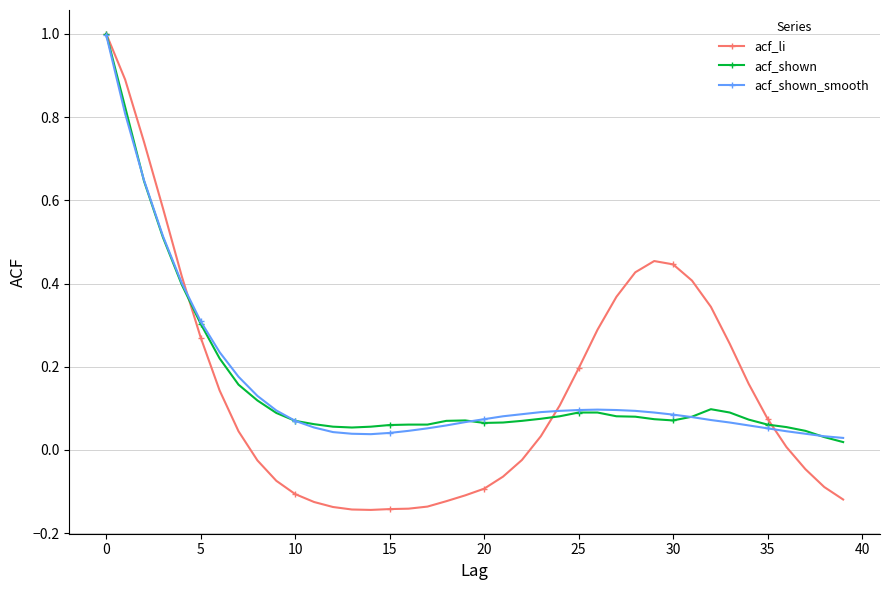

True or false: acf_li has more than 0 points higher than both neighbors.

True